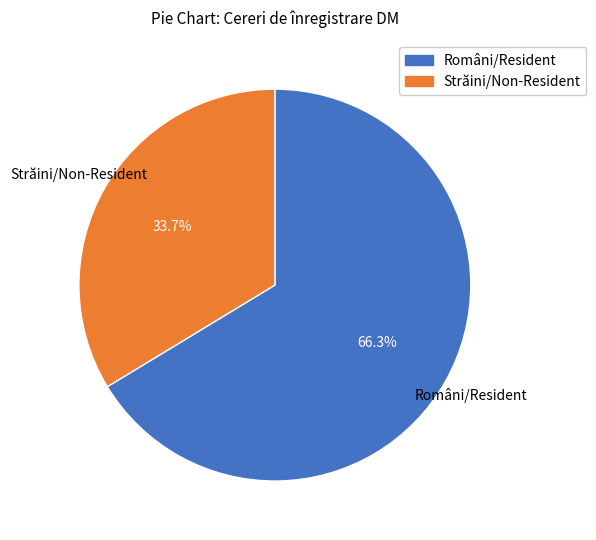

Which category has the smallest portion of the pie?

Străini/Non-Resident